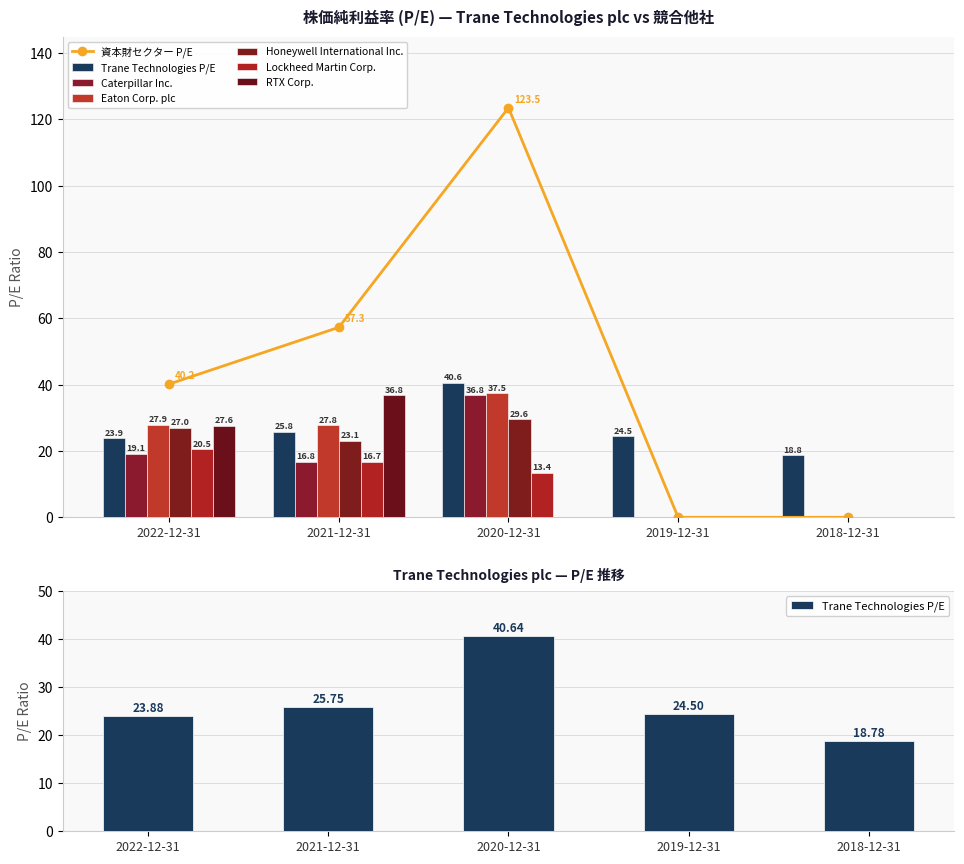

Is the value of Lockheed Martin Corp. at 2020-12-31 greater than the value of RTX Corp. at 2018-12-31?

Yes